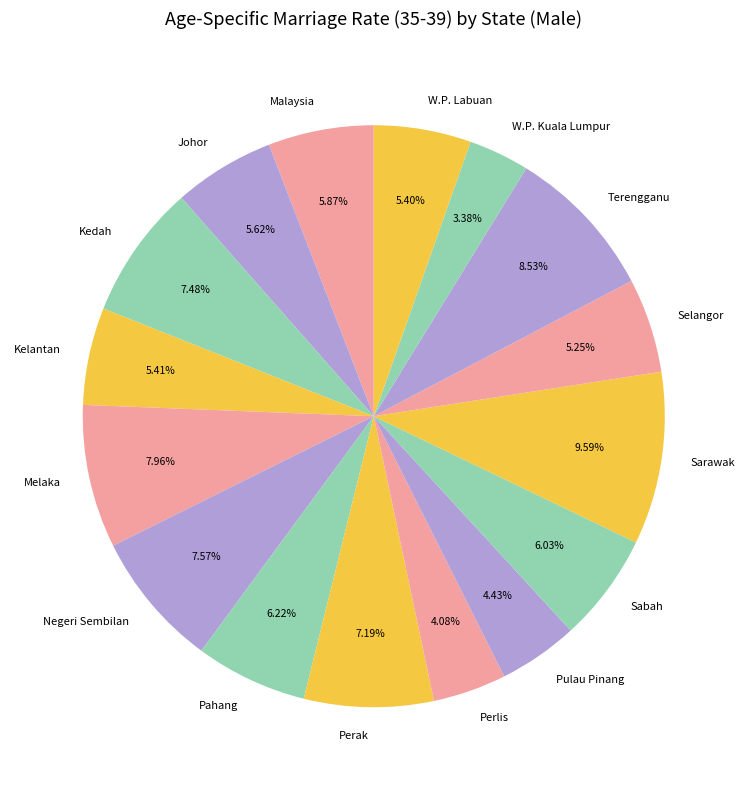

To the nearest percent, what is the average slice percentage?

6%